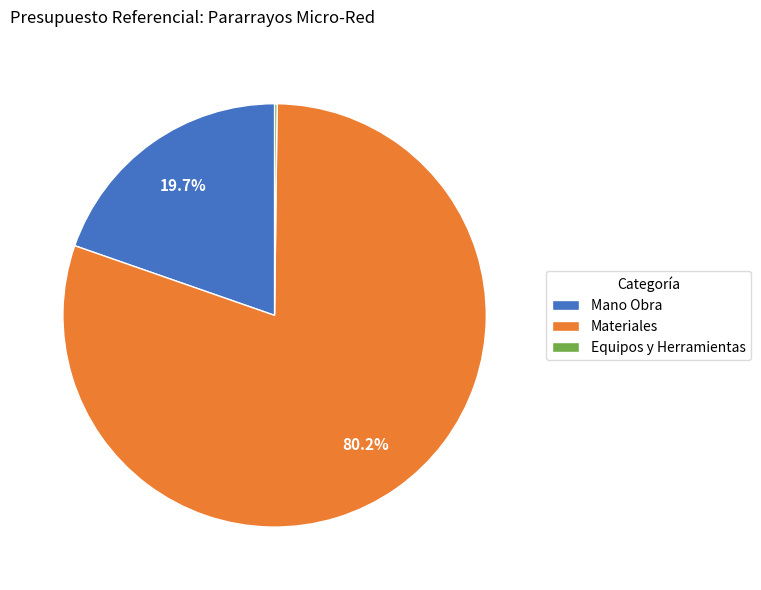

To the nearest percent, what is the difference between the Materiales and Mano Obra slice percentages?

60%